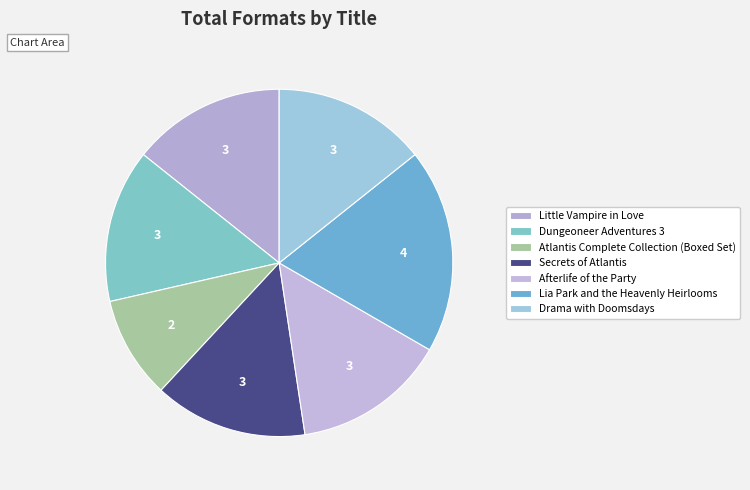

Does any single category account for the majority?

No